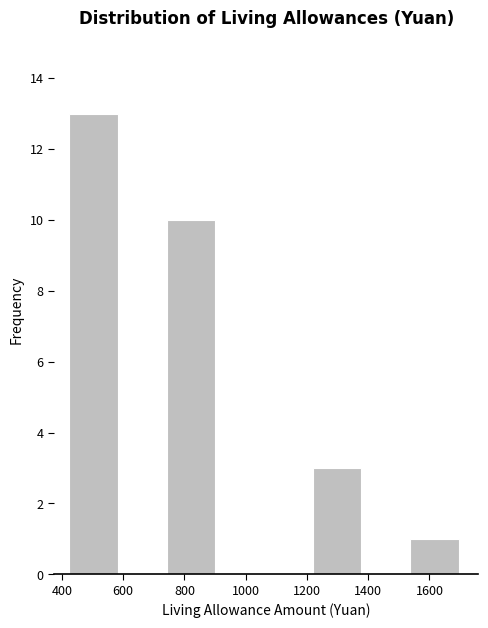

What is the height of the bar covering 1220 to 1380 on the x-axis? Neither the bar edges nor the heights are printed on the chart, so give them approximately, as read against the axes.

3